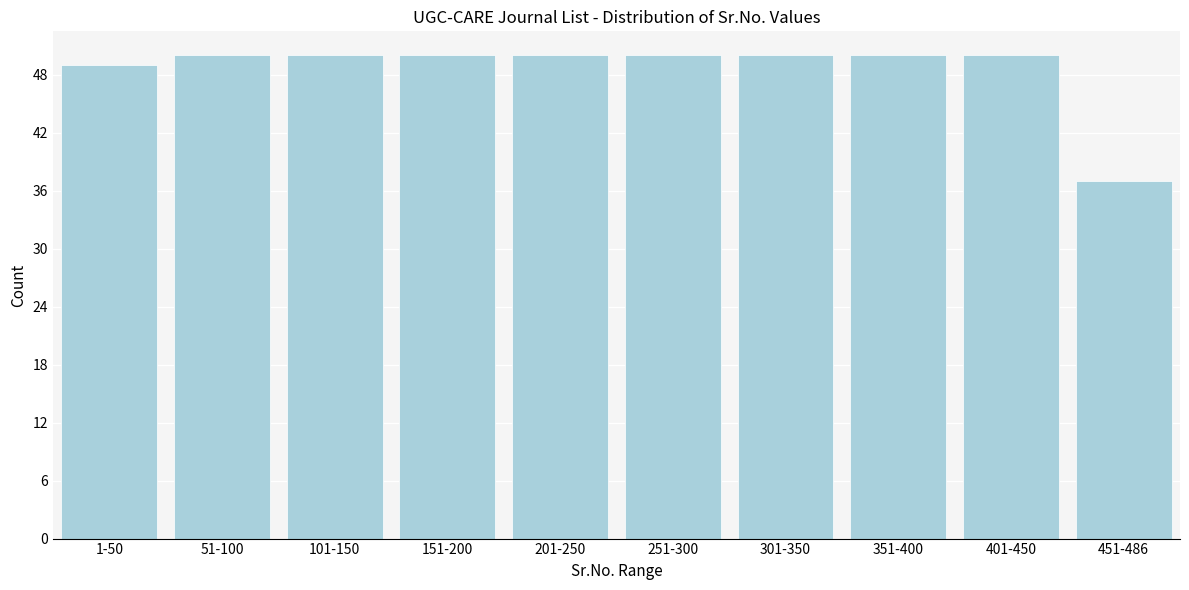

Reading left to right, extract all data points from this chart.

49	50	50	50	50	50	50	50	50	37